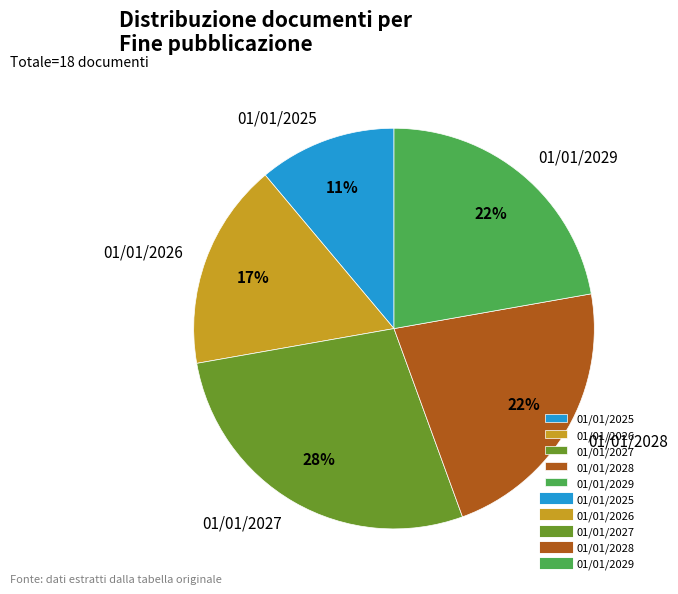

Does any single category account for the majority?

No